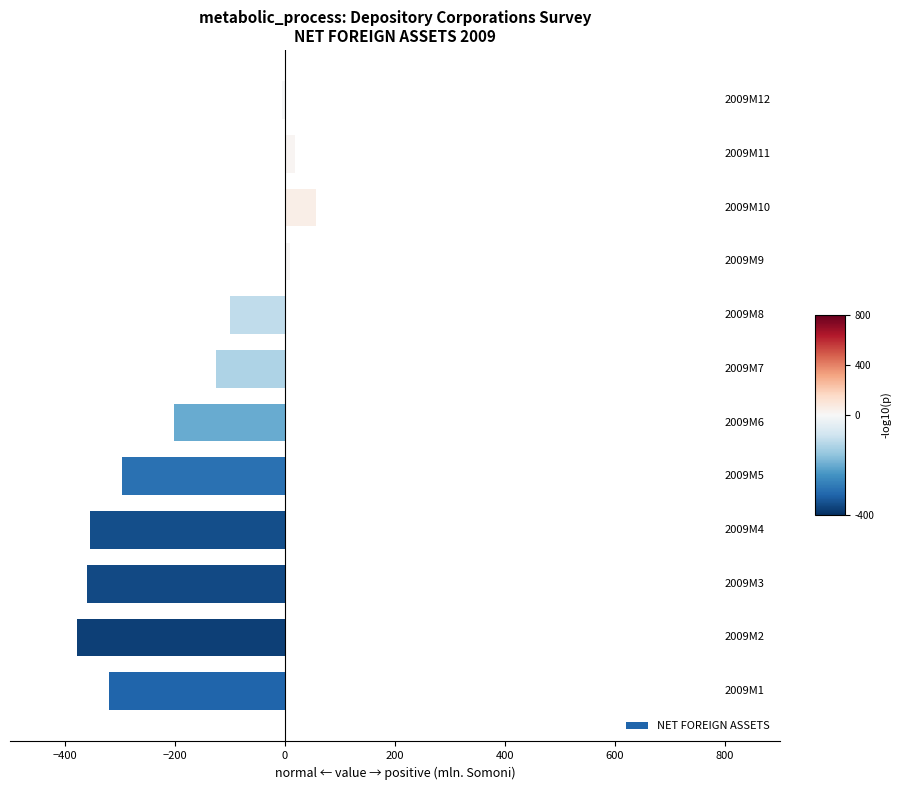

What is the difference between the maximum and second lowest values?

416.5